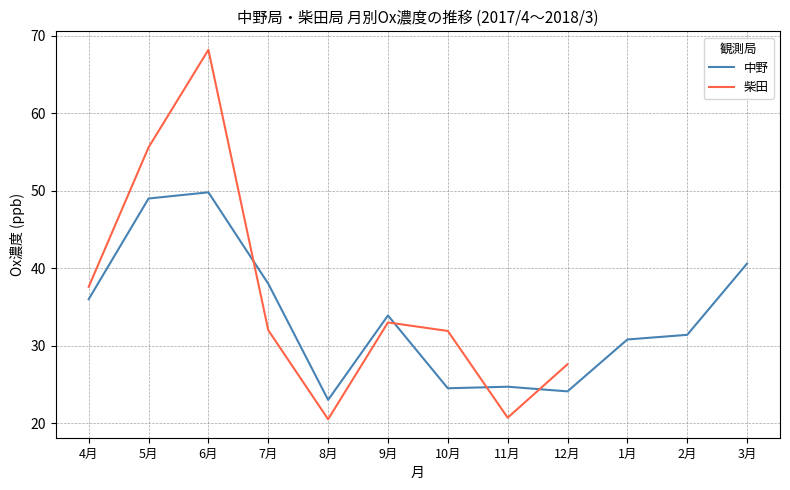

What is the minimum value for 中野?

23.0